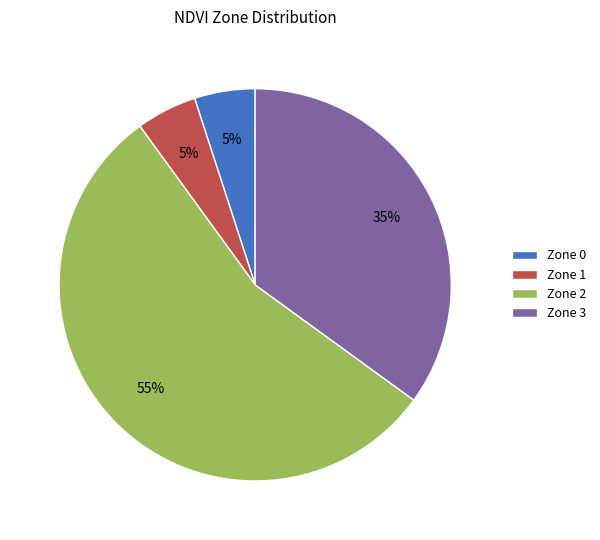

Combined, do Zone 1 and Zone 0 account for over 50%?

No